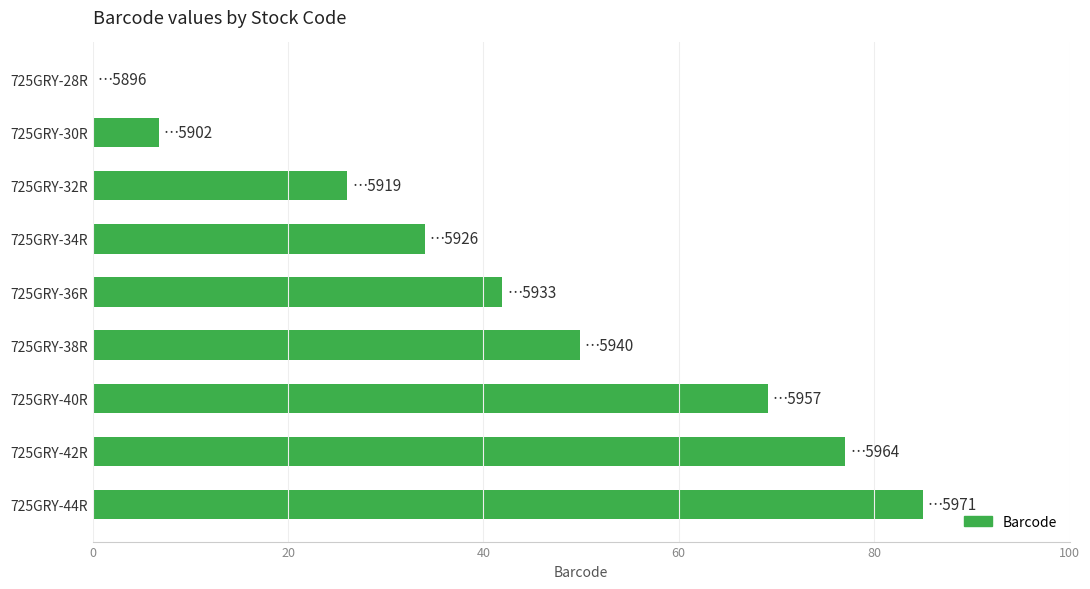

Read the value at 725GRY-40R.

69.1